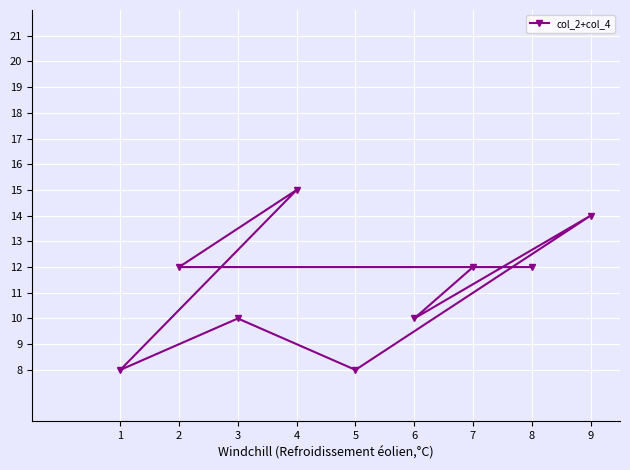

What is the value of the 7th point from the left?

12